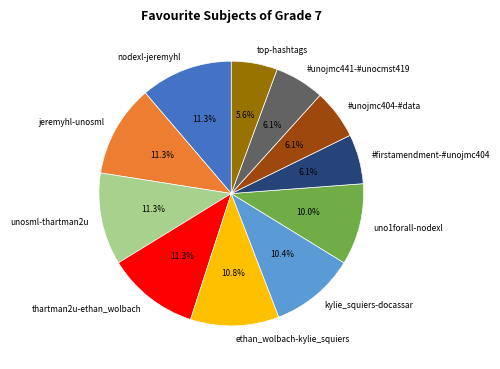

To the nearest percent, what portion does jeremyhl-unosml represent?

11%